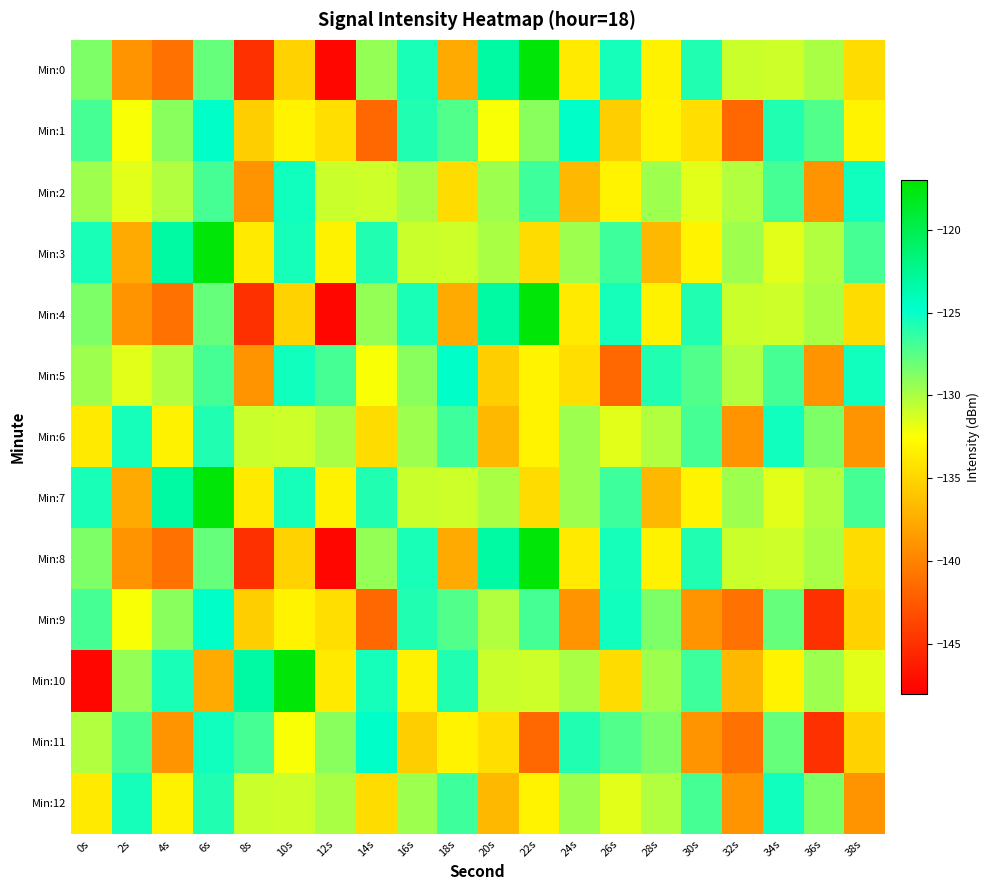

Count the number of data series in this chart.

13